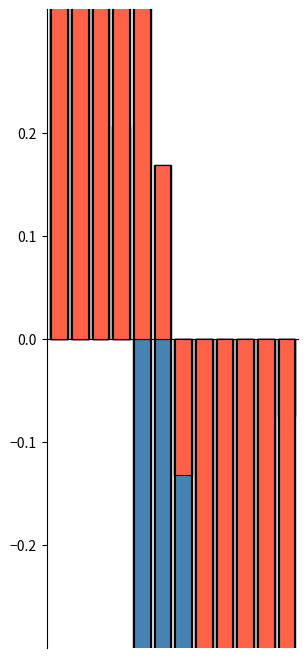

How many series are shown in this chart?

2